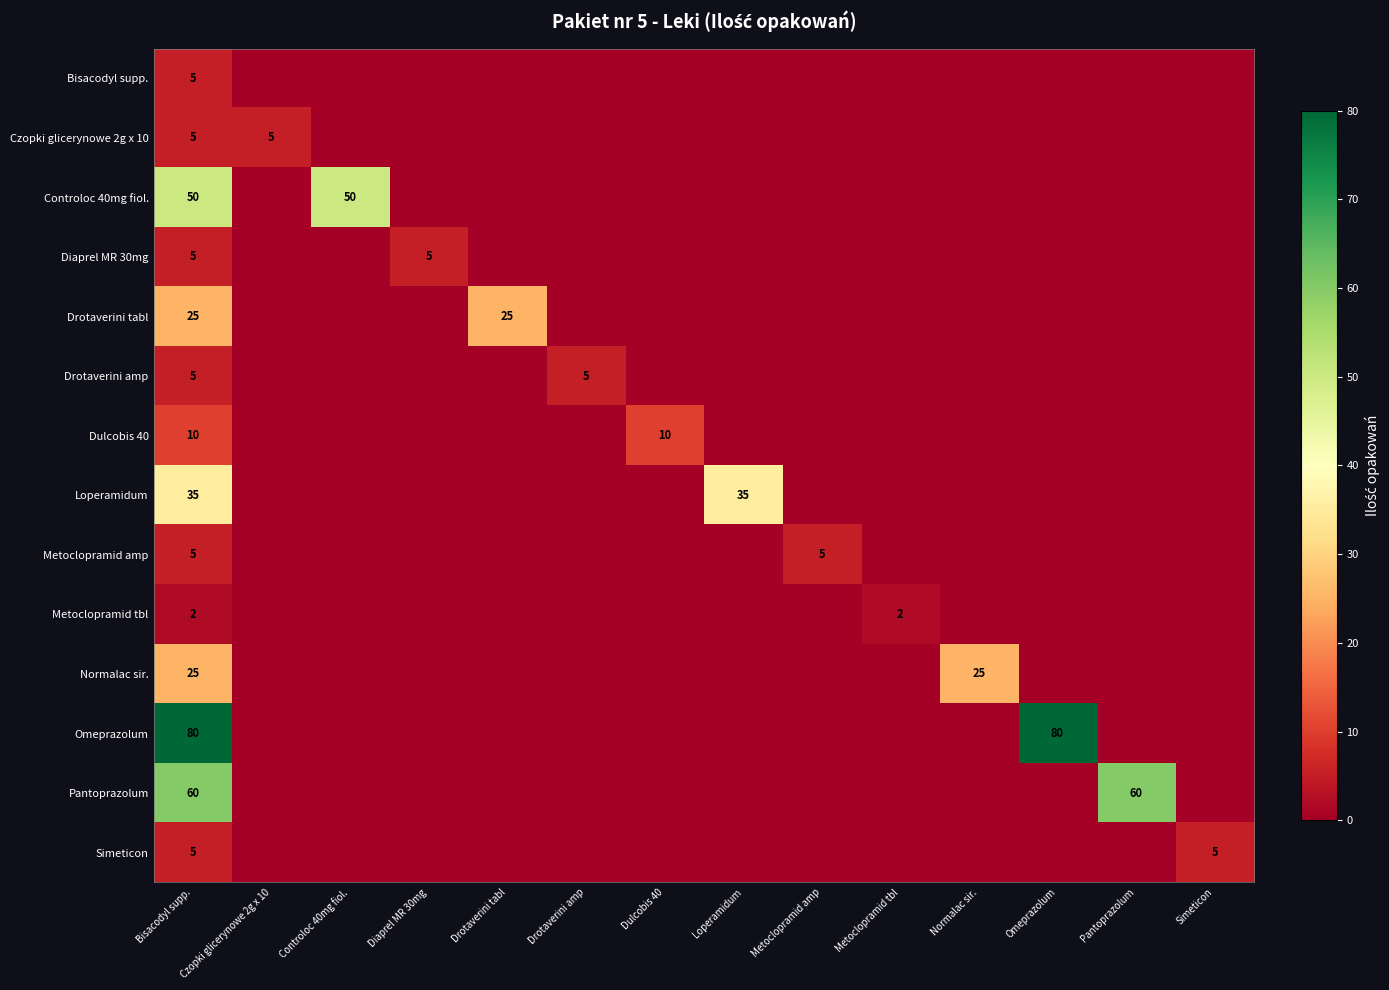

Is it true that Omeprazolum equals 116 at Bisacodyl supp.?

False